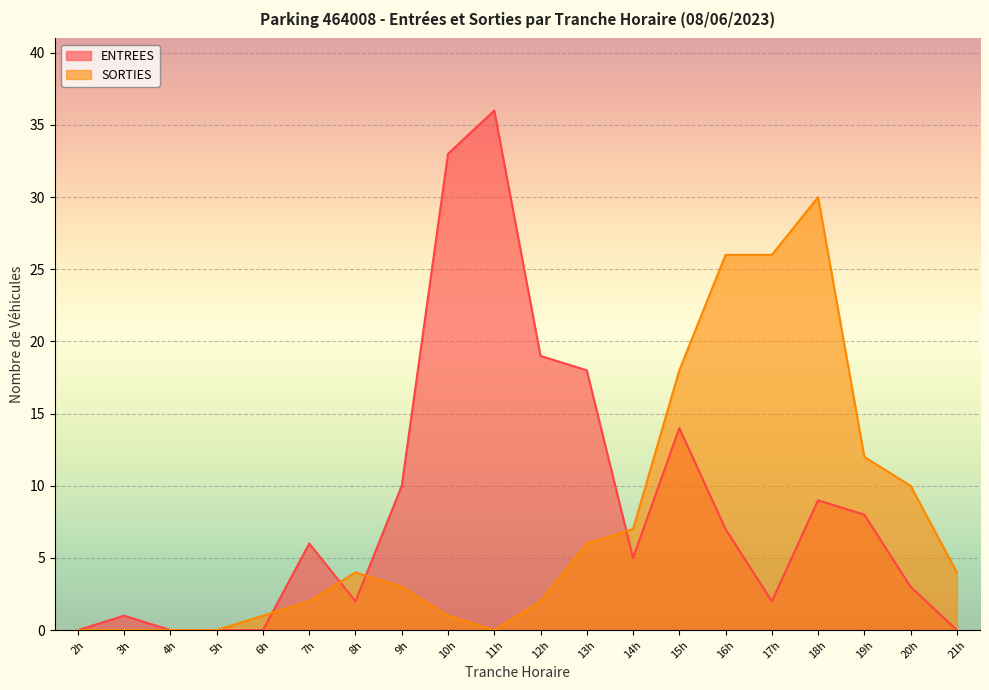

The value of ENTREES at 3h is 1. True or false?

True